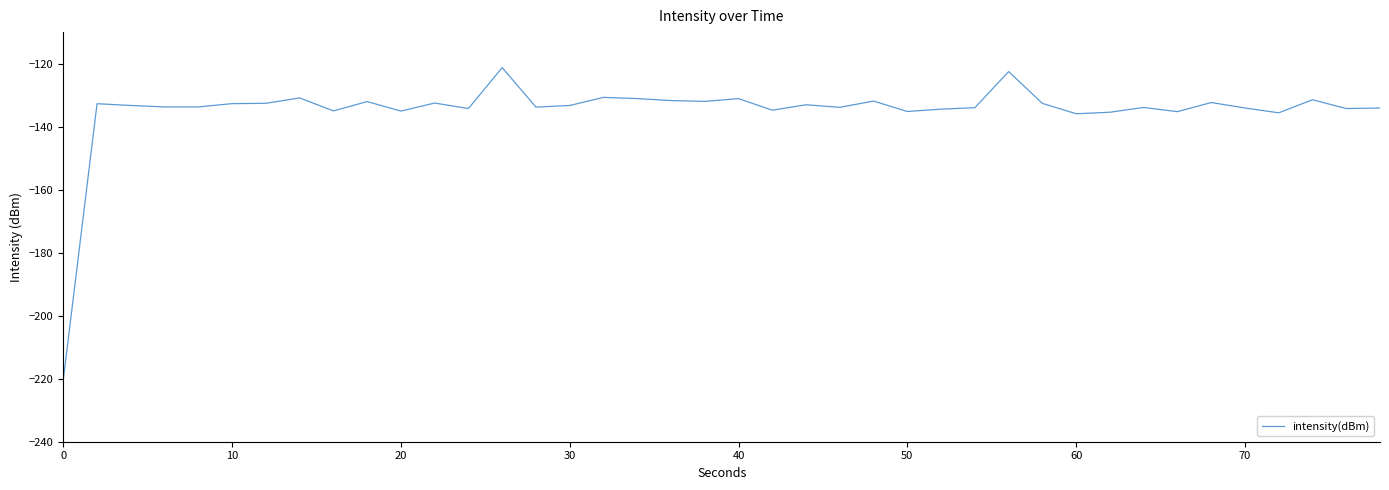

What is the minimum value shown in the chart?

-220.3